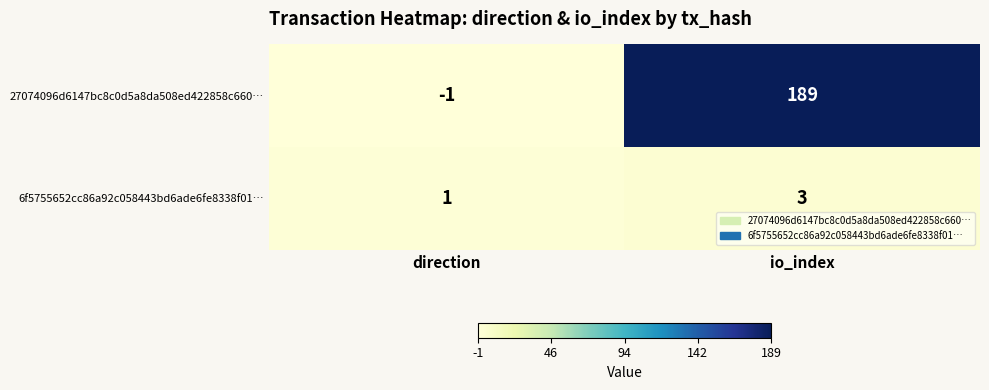

At direction, list the series in order from largest to smallest.

6f5755652cc86a92c058443bd6ade6fe8338f01…, 27074096d6147bc8c0d5a8da508ed422858c660…